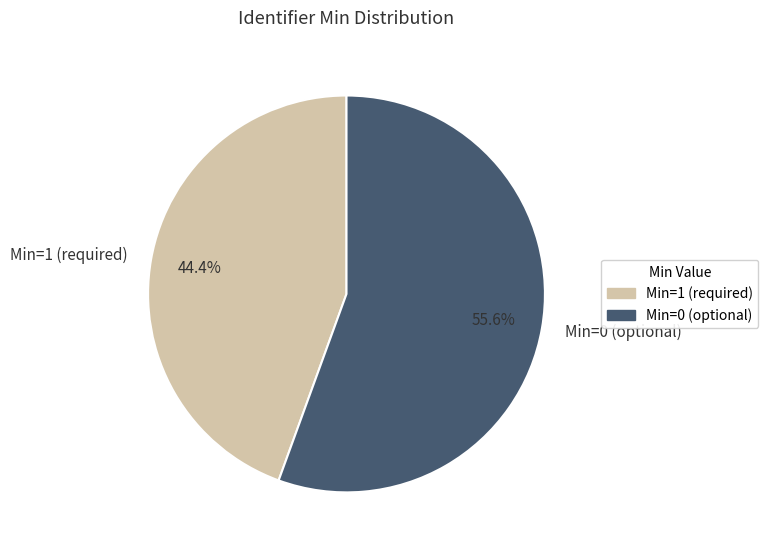

Is there any slice that represents more than half of the pie?

Yes